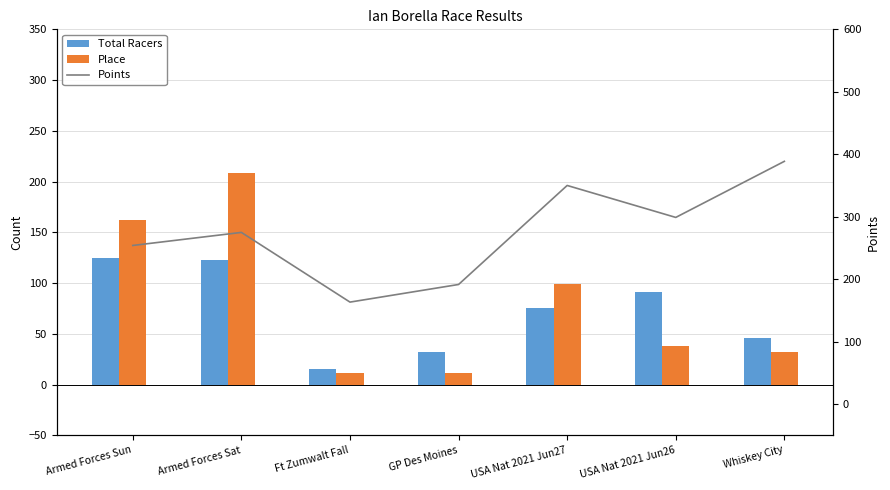

How many values in the Total Racers series are below 75?

3